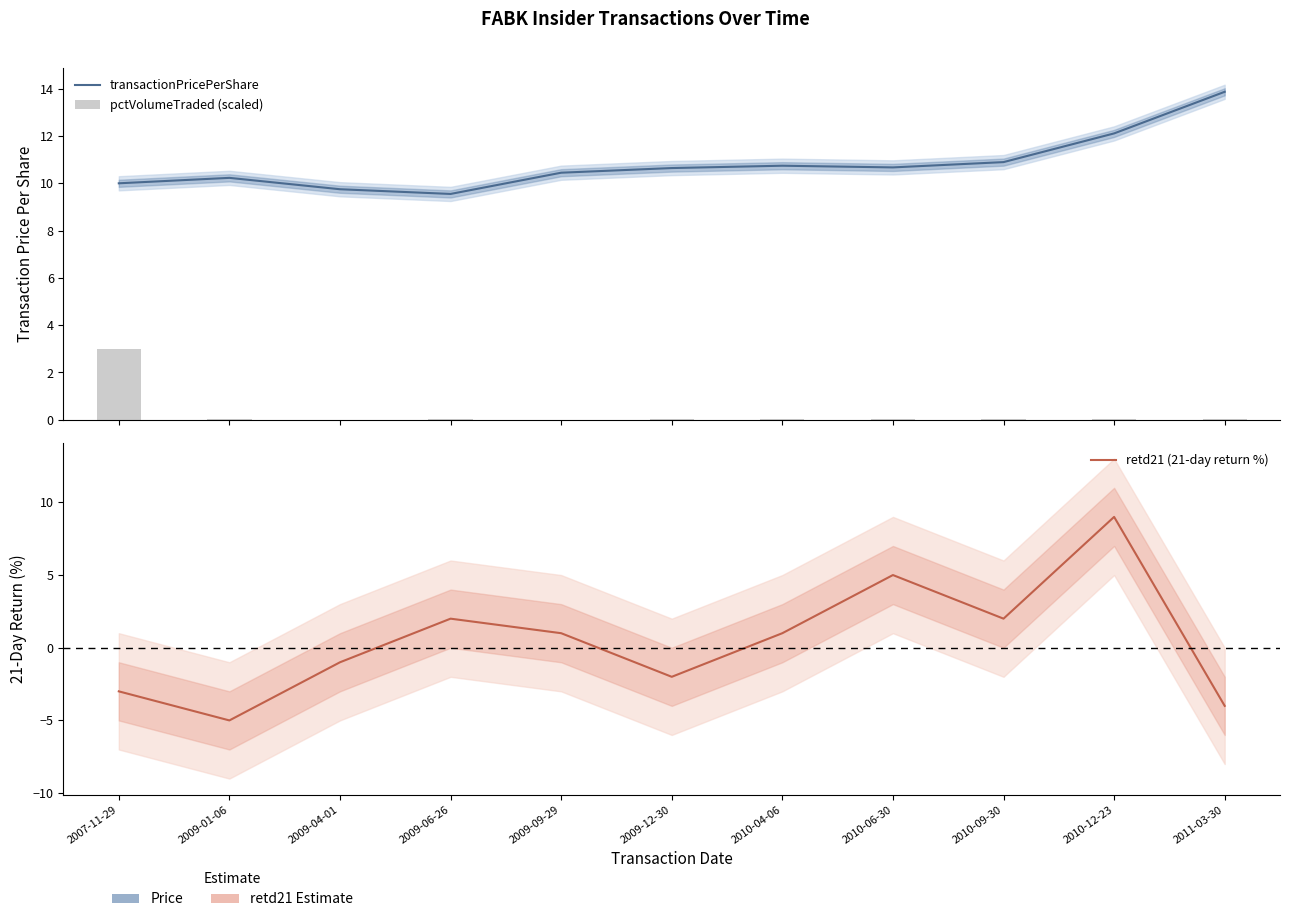

What is the minimum value shown in the chart?

-5.0